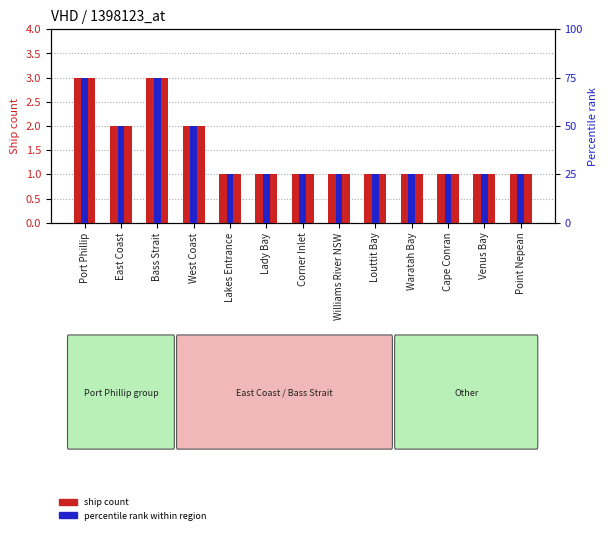

What is the sum of all ship count values?

19